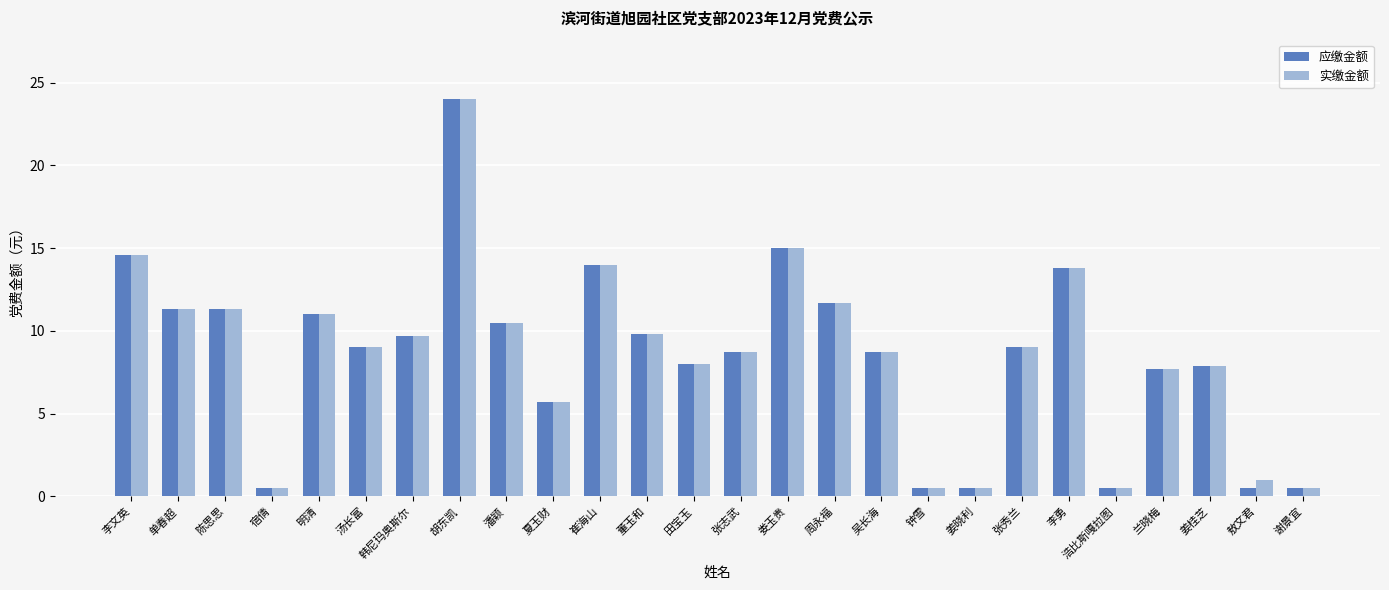

What is the total value across all series at 田宝玉?

16.0